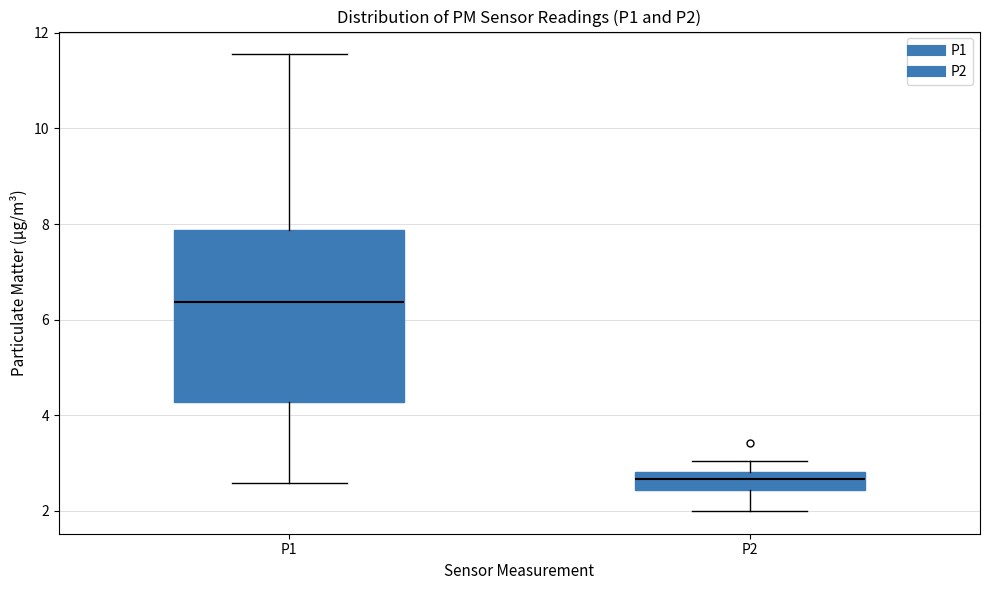

Comparing the boxes themselves (not the whiskers), which one is the tallest?

P1